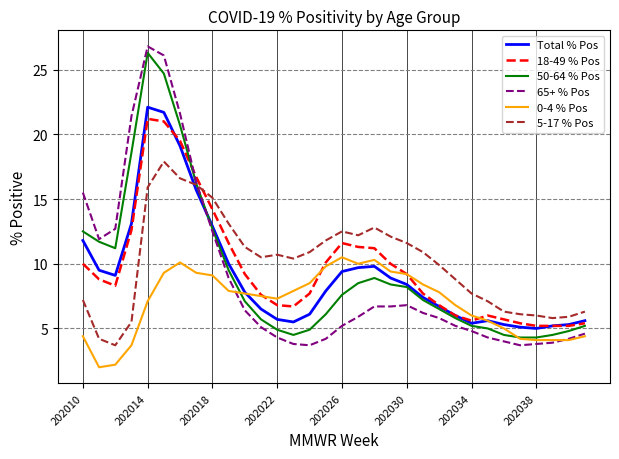

What is the difference between the second highest and second lowest values in the Total % Pos series?

16.6